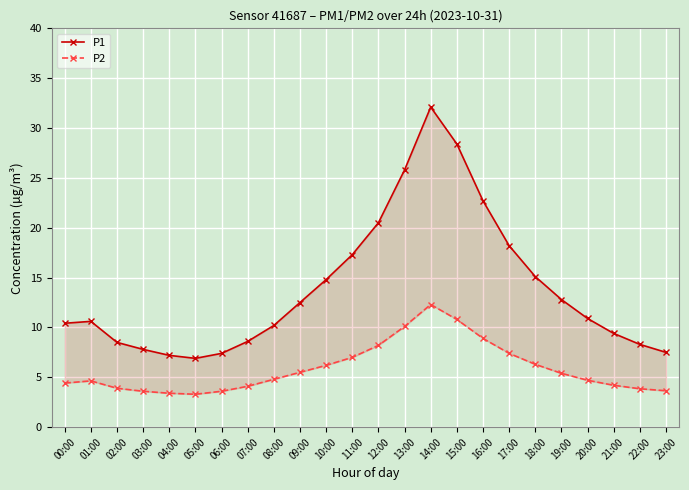

What is the sum of the P2 values at 19:00 and 01:00?

10.0